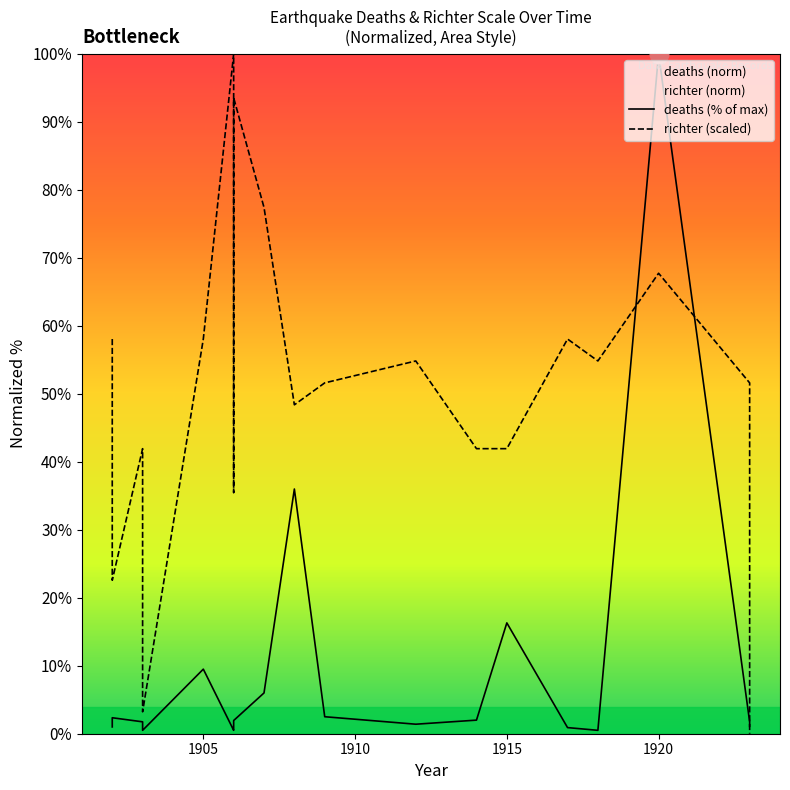

Approximately how many times larger is the value at 1903 compared to 1914?

0.2